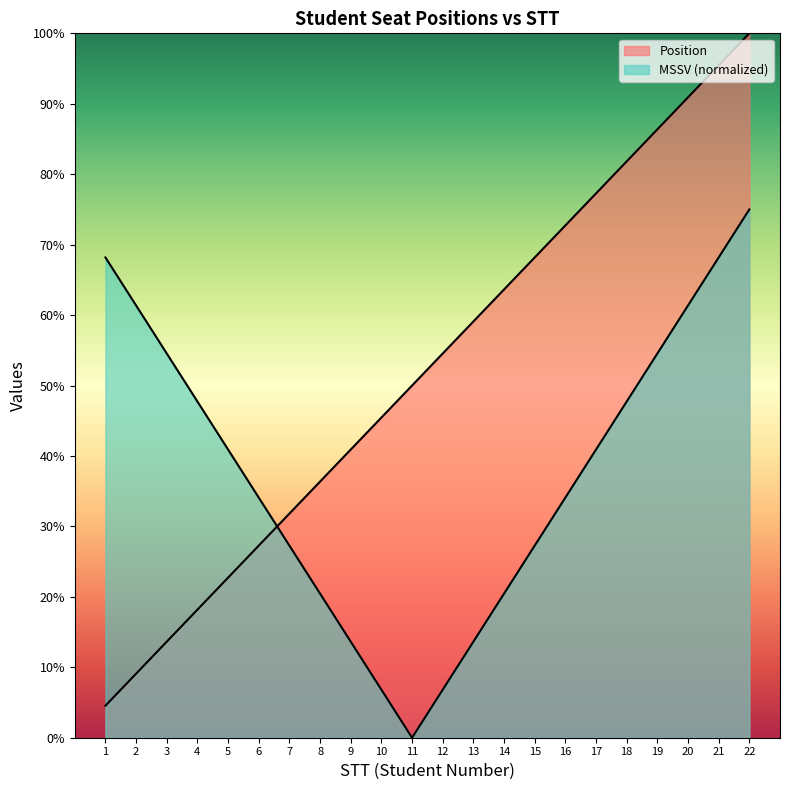

True or false: the data shows 19.9 at 13.

False